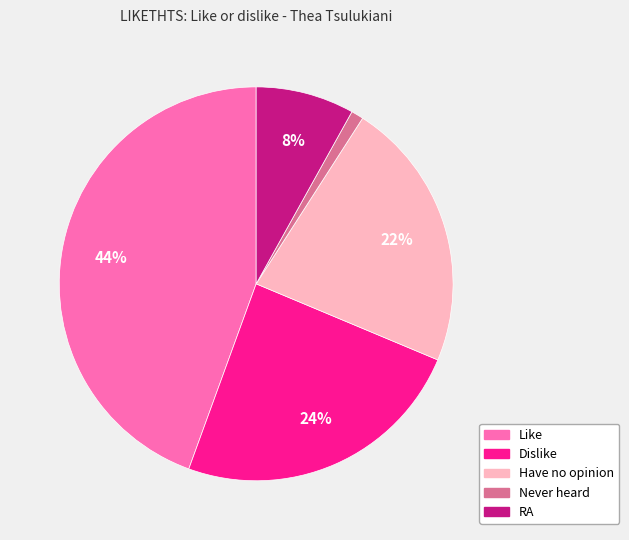

How many slices are in this pie chart?

5